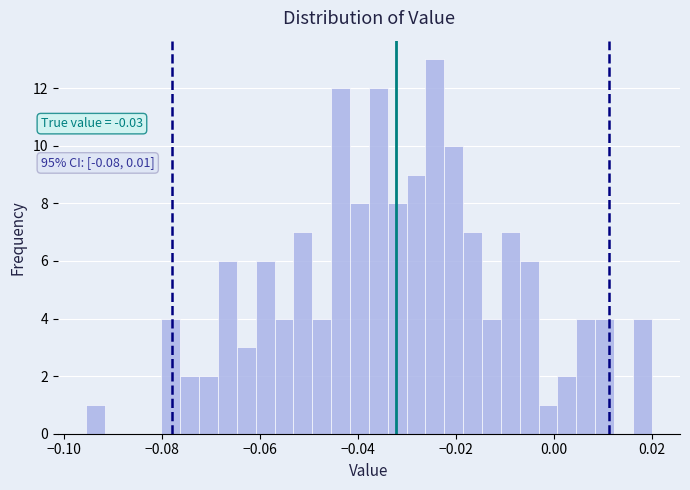

Around what value on the x-axis is the tallest bar? Give the approximate position of its centre, as read against the axis.

-0.024